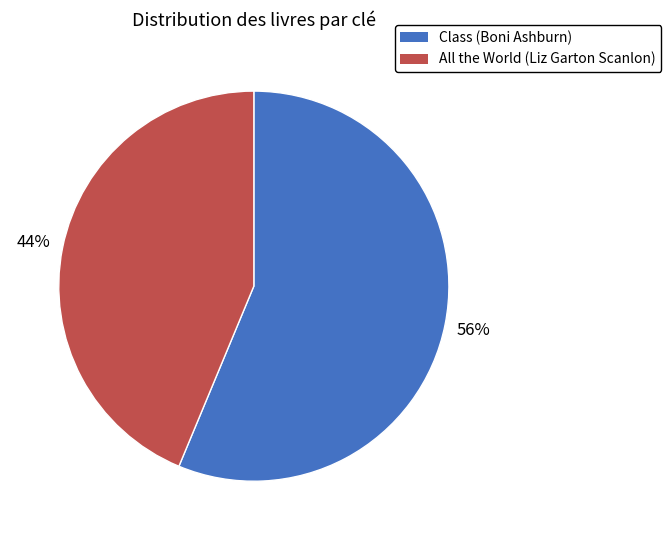

To the nearest percent, what portion does All the World (Liz Garton Scanlon) represent?

44%